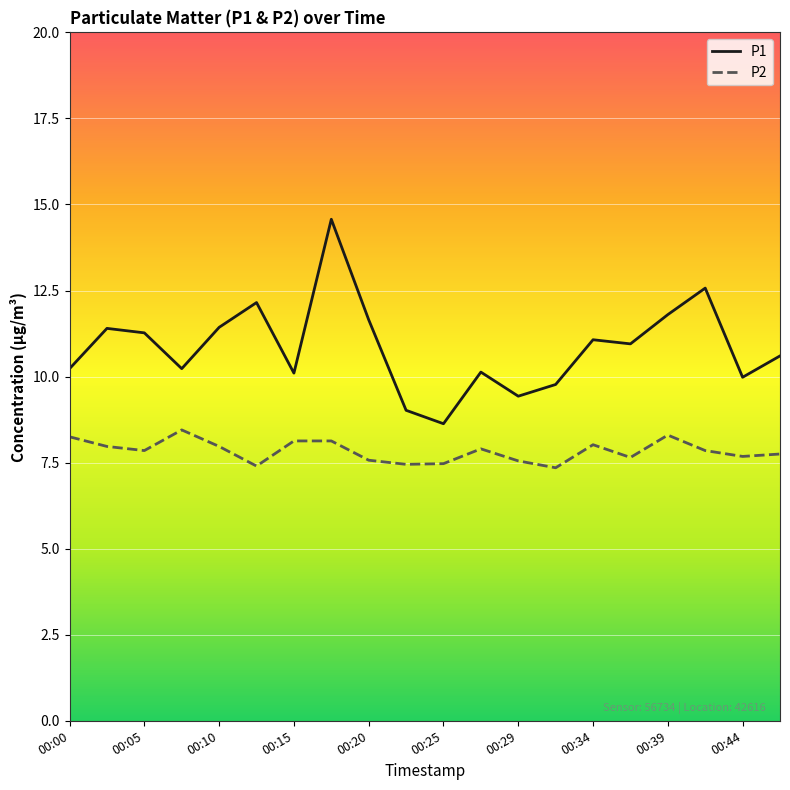

List the series in order of their overall mean, highest first.

P1, P2